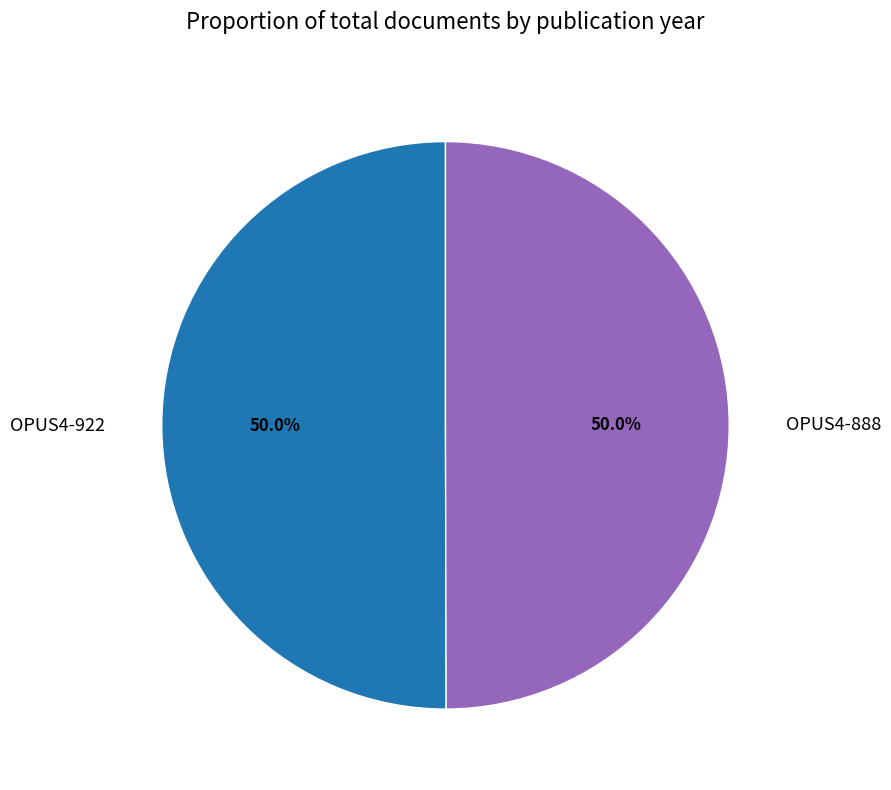

What percentage is the OPUS4-888 slice, to the nearest percent?

50%